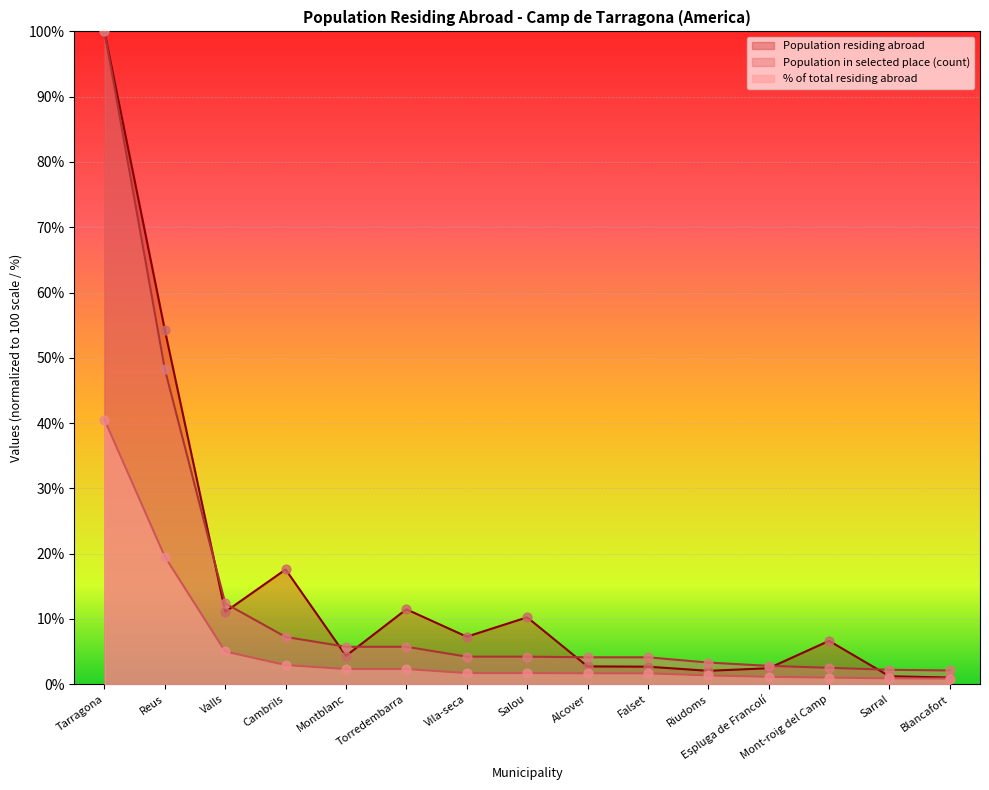

At which category is the sum across all series the highest?

Tarragona